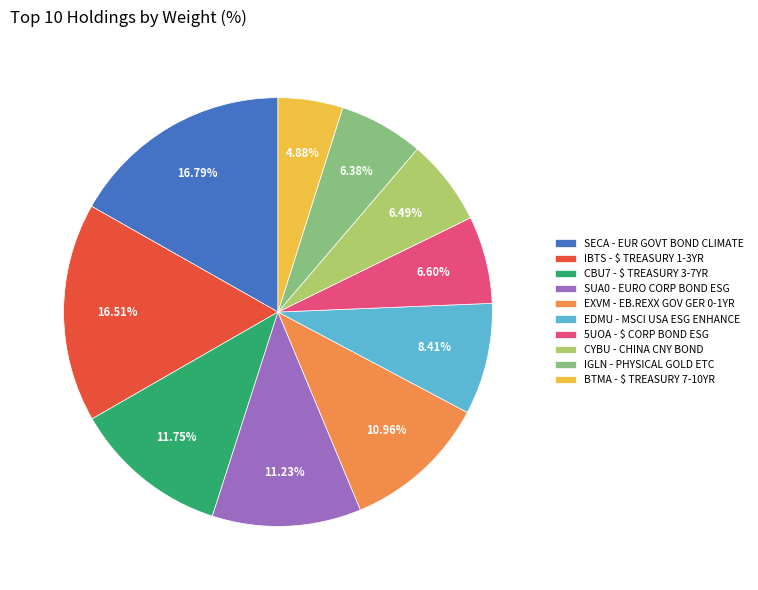

Which has a higher value, CYBU - CHINA CNY BOND or BTMA - $ TREASURY 7-10YR?

CYBU - CHINA CNY BOND